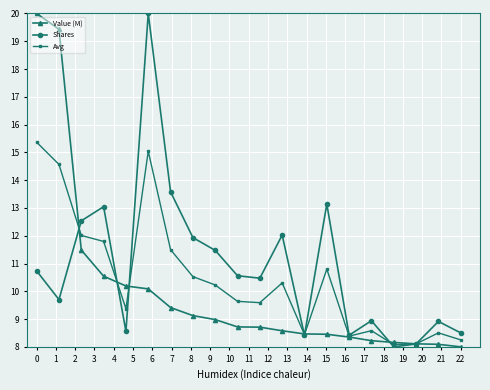

Reading left to right, extract all data points from this chart.

Value (M): 20.0	19.4	11.5	10.5	10.2	10.1	9.4	9.1	9.0	8.7	8.7	8.6	8.5	8.5	8.4	8.2	8.2	8.1	8.1	8.0
Shares: 10.7	9.7	12.5	13.0	8.6	20.0	13.6	11.9	11.5	10.6	10.5	12.0	8.4	13.1	8.4	8.9	8.0	8.1	8.9	8.5
Avg: 15.4	14.6	12.0	11.8	9.4	15.0	11.5	10.5	10.2	9.6	9.6	10.3	8.4	10.8	8.4	8.6	8.1	8.1	8.5	8.3